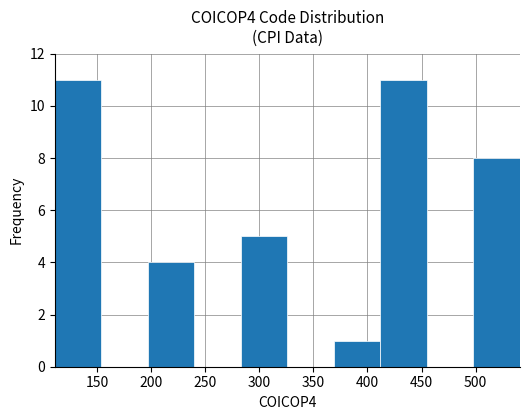

How tall is the bar that spans 197 to 240 on the x-axis? Neither the bar edges nor the heights are printed on the chart, so give them approximately, as read against the axes.

4